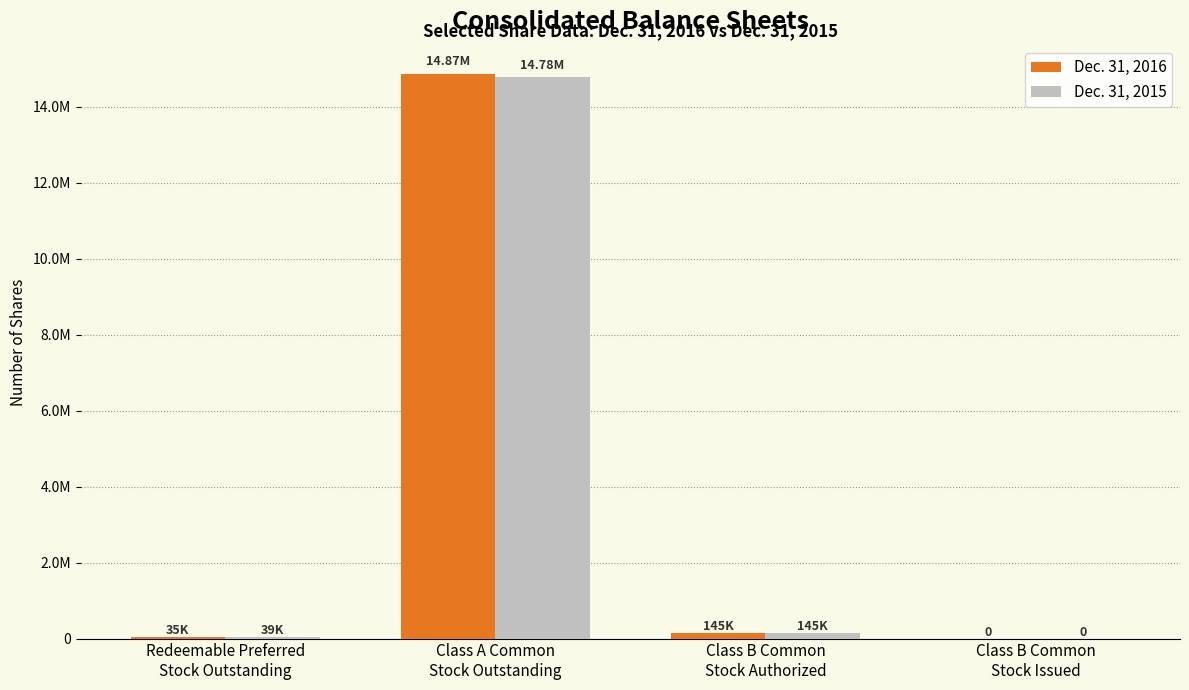

At which label is Dec. 31, 2015 closest to 7390600?

Class B Common
Stock Authorized